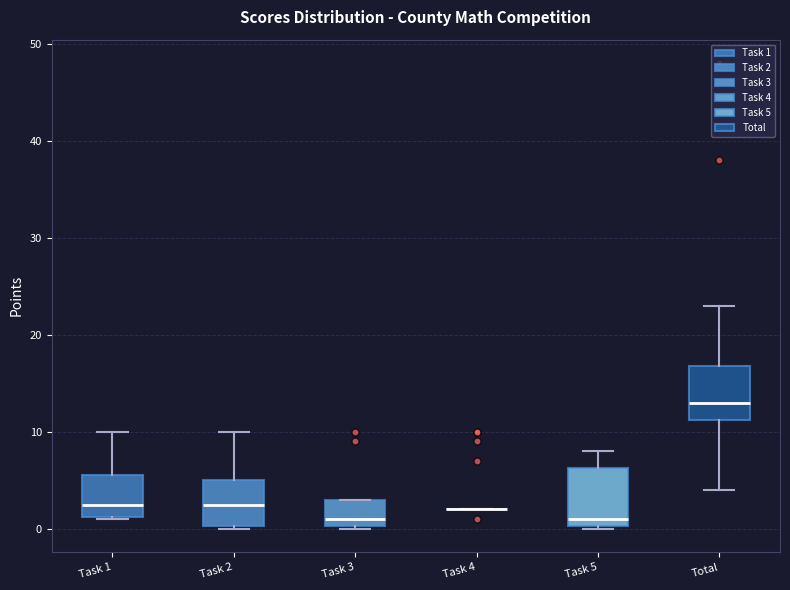

Reading left to right, read every box against the y-axis: the position of its median line, the range the box covers, and the ends of its whiskers. The values are not printed on the chart, so give them approximately, as read against the axis.

Task 1: median 3, box 1 to 6, whiskers 1 to 10
Task 2: median 3, box 0 to 5, whiskers 0 to 10
Task 3: median 1, box 0 to 3, whiskers 0 to 3
Task 4: box collapsed to a line at 2, whiskers 2 to 2
Task 5: median 1, box 0 to 6, whiskers 0 to 8
Total: median 13, box 11 to 17, whiskers 4 to 23